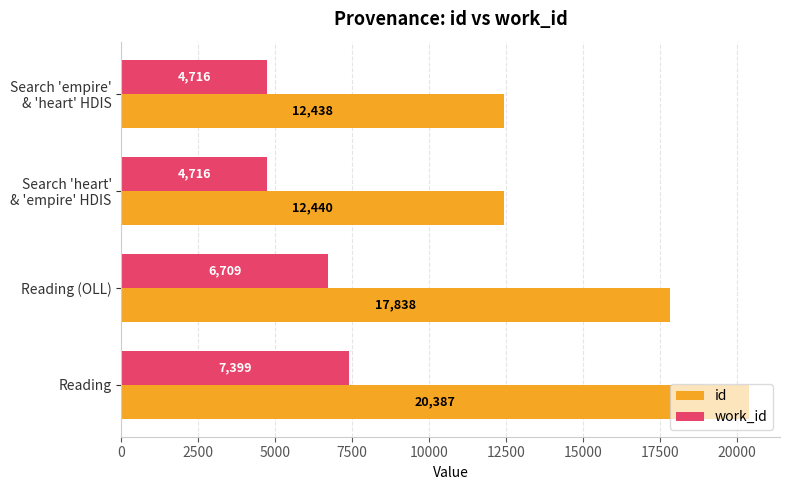

What are all the series names shown in the legend?

id, work_id